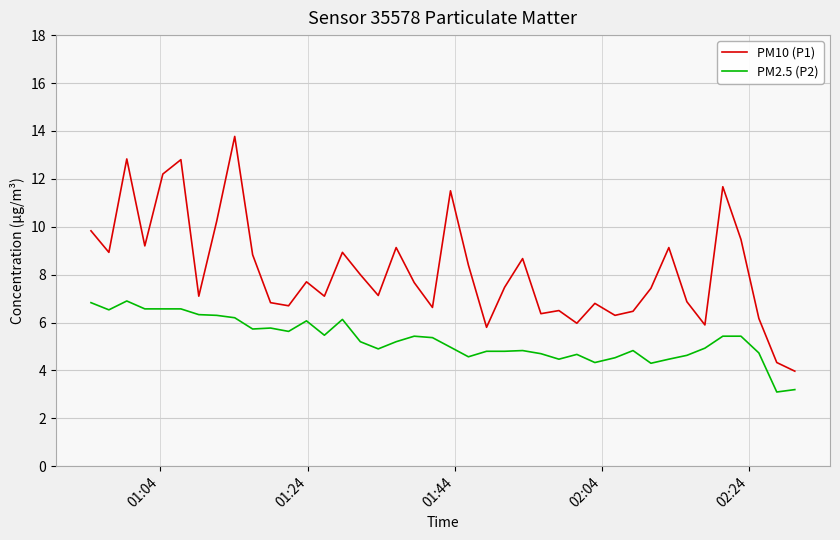

Is this an area chart (filled region under the line)?

No